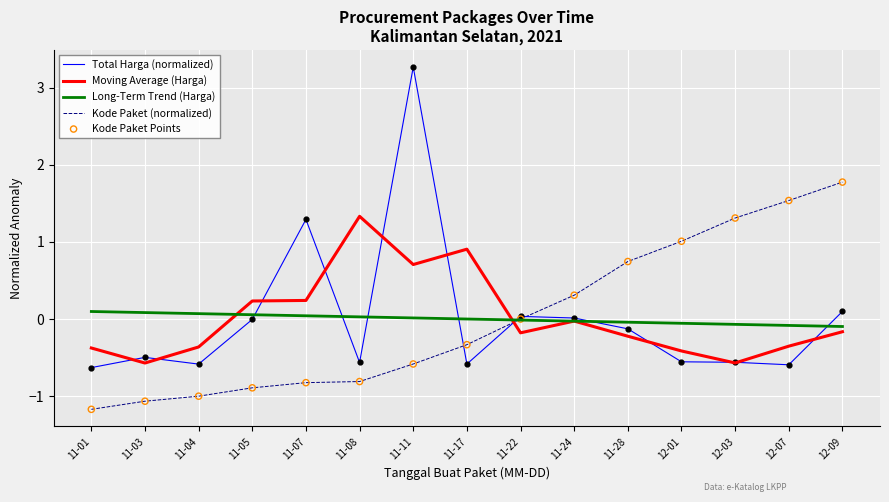

Is the value of Kode Paket (normalized) at 11-24 greater than the value of Long-Term Trend (Harga) at 11-08?

Yes